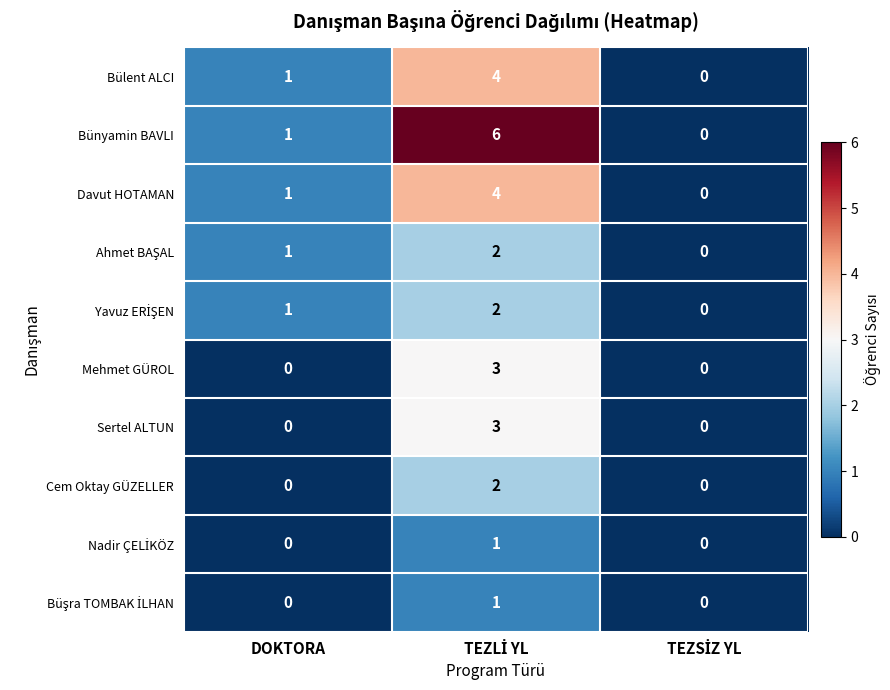

Which series has the largest range (max minus min)?

Bünyamin BAVLI